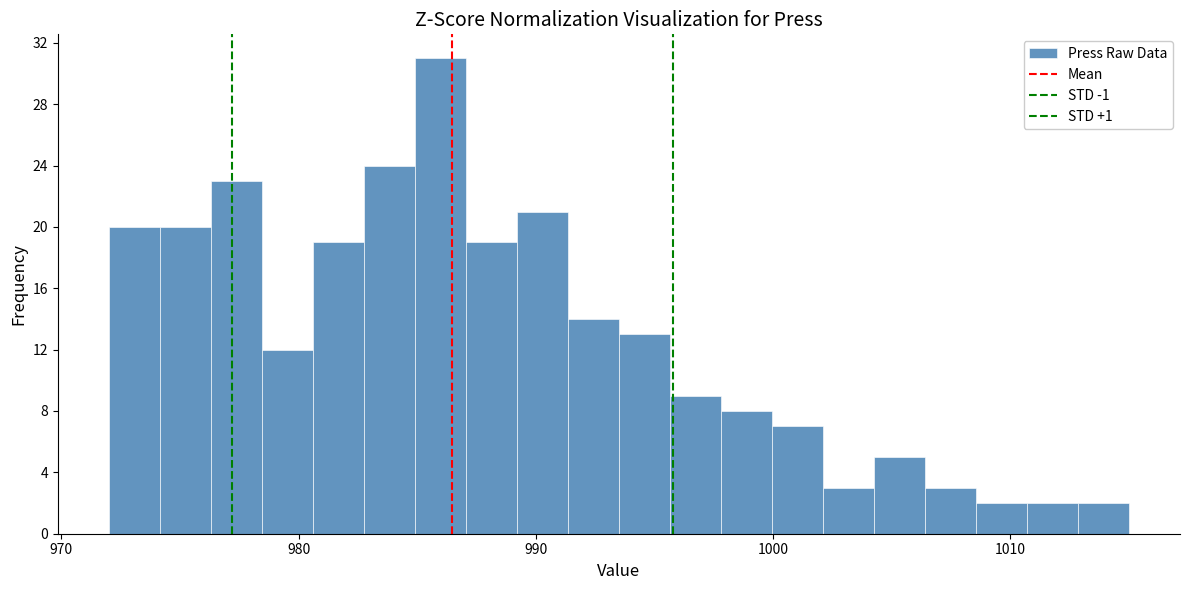

Read against the x-axis, roughly where is the centre of the tallest bar?

986